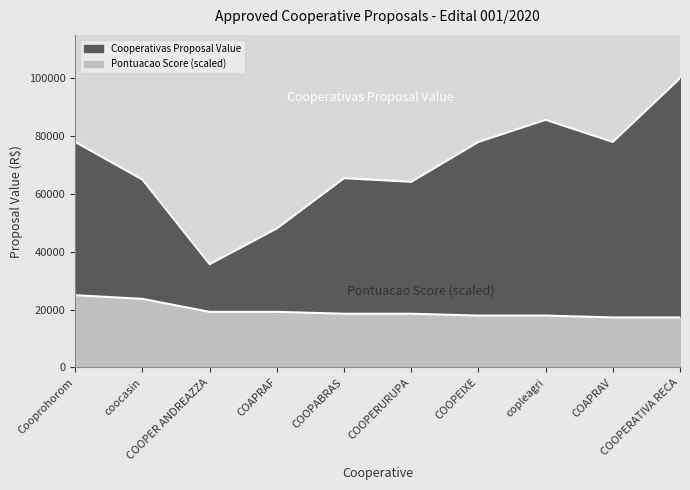

Between copleagri and COOPABRAS, which is larger?

copleagri